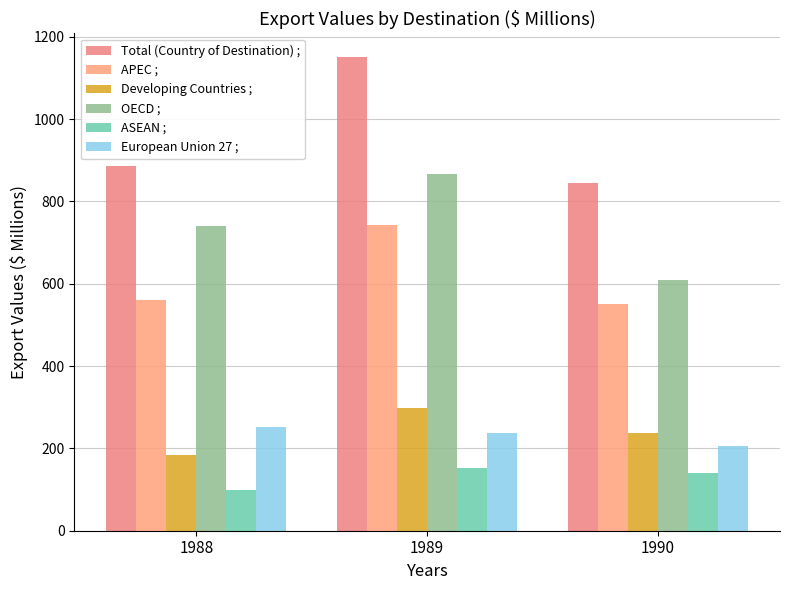

Which category has the highest value in the Total (Country of Destination) ; series?

1989